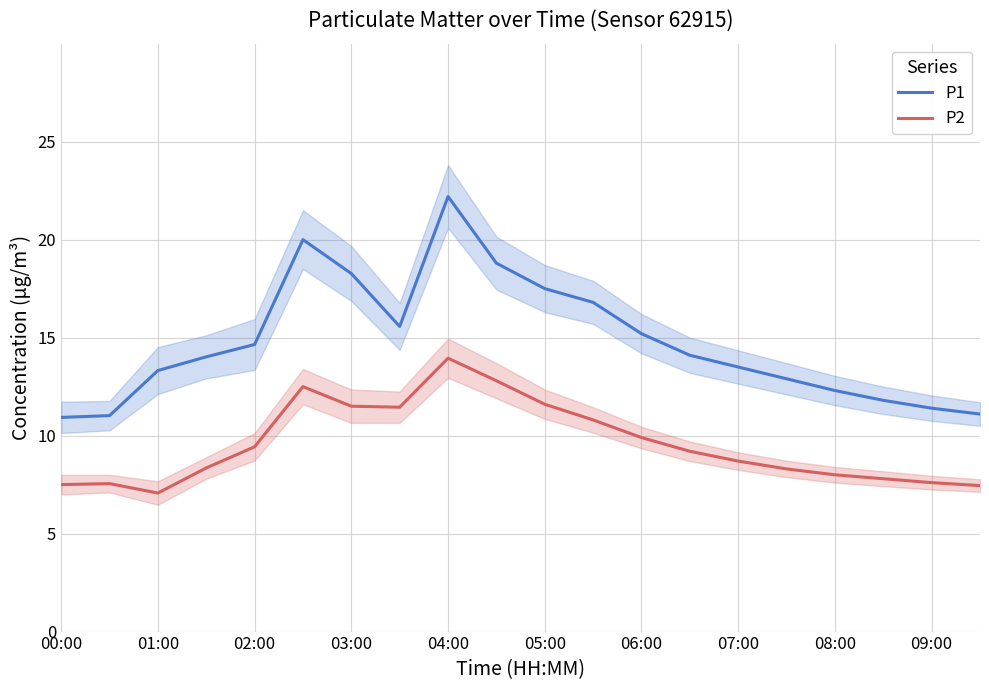

The value of P2 at 05:00 is 7.9. True or false?

False